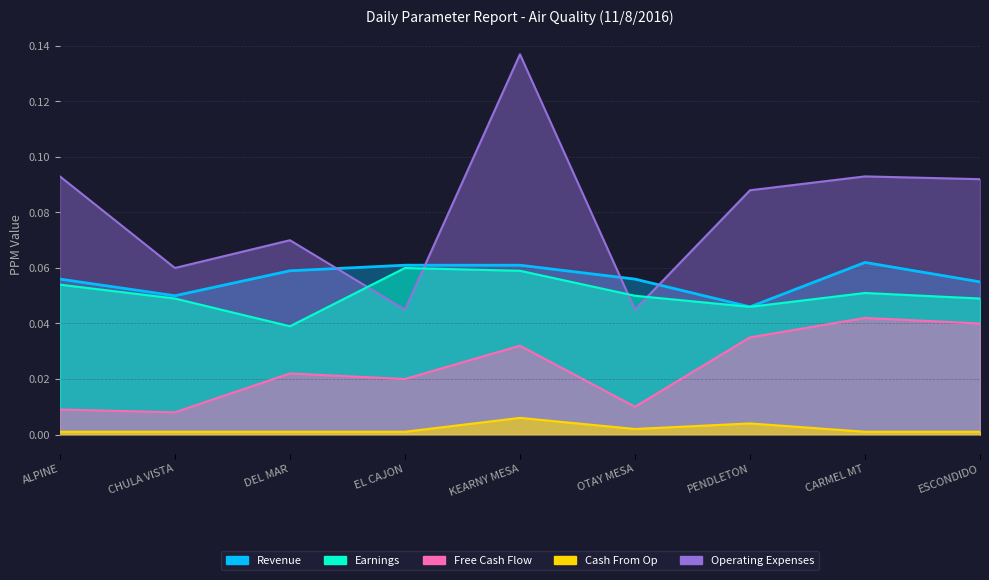

What is the spread (max minus min) of values at OTAY MESA?

0.1